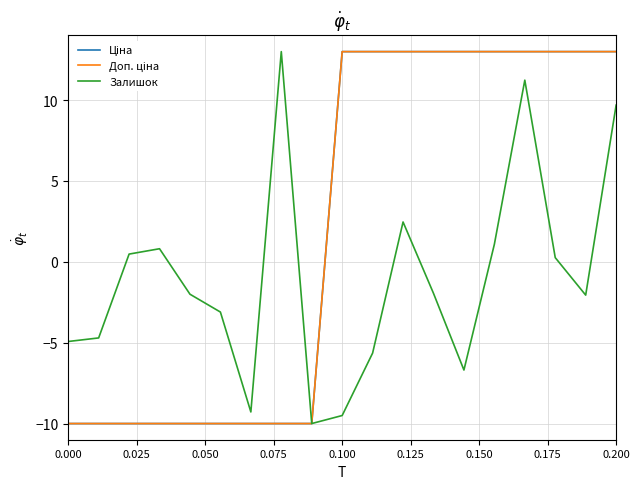

Reading left to right, list all the values displayed in this chart.

Ціна: -10.0	-10.0	-10.0	-10.0	-10.0	-10.0	-10.0	-10.0	-10.0	13.0	13.0	13.0	13.0	13.0	13.0	13.0	13.0	13.0	13.0
Доп. ціна: -10.0	-10.0	-10.0	-10.0	-10.0	-10.0	-10.0	-10.0	-10.0	13.0	13.0	13.0	13.0	13.0	13.0	13.0	13.0	13.0	13.0
Залишок: -4.9	-4.7	0.5	0.8	-2.0	-3.1	-9.3	13.0	-10.0	-9.5	-5.6	2.5	-1.9	-6.7	1.1	11.2	0.3	-2.1	9.7